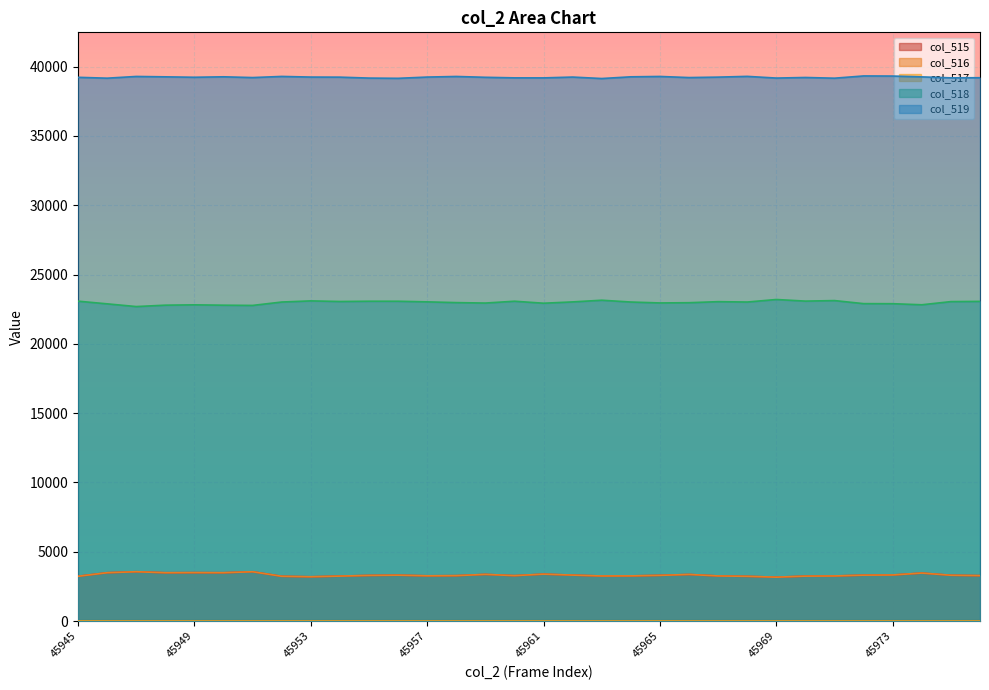

Which series has the largest total across all categories?

col_519